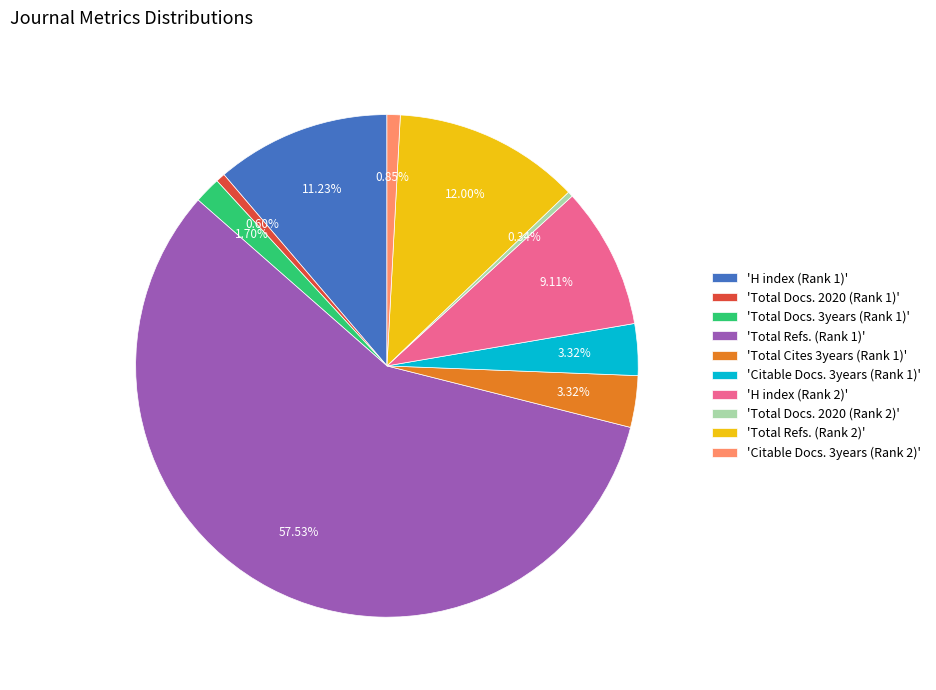

Which slice represents more than half of the pie?

'Total Refs. (Rank 1)'